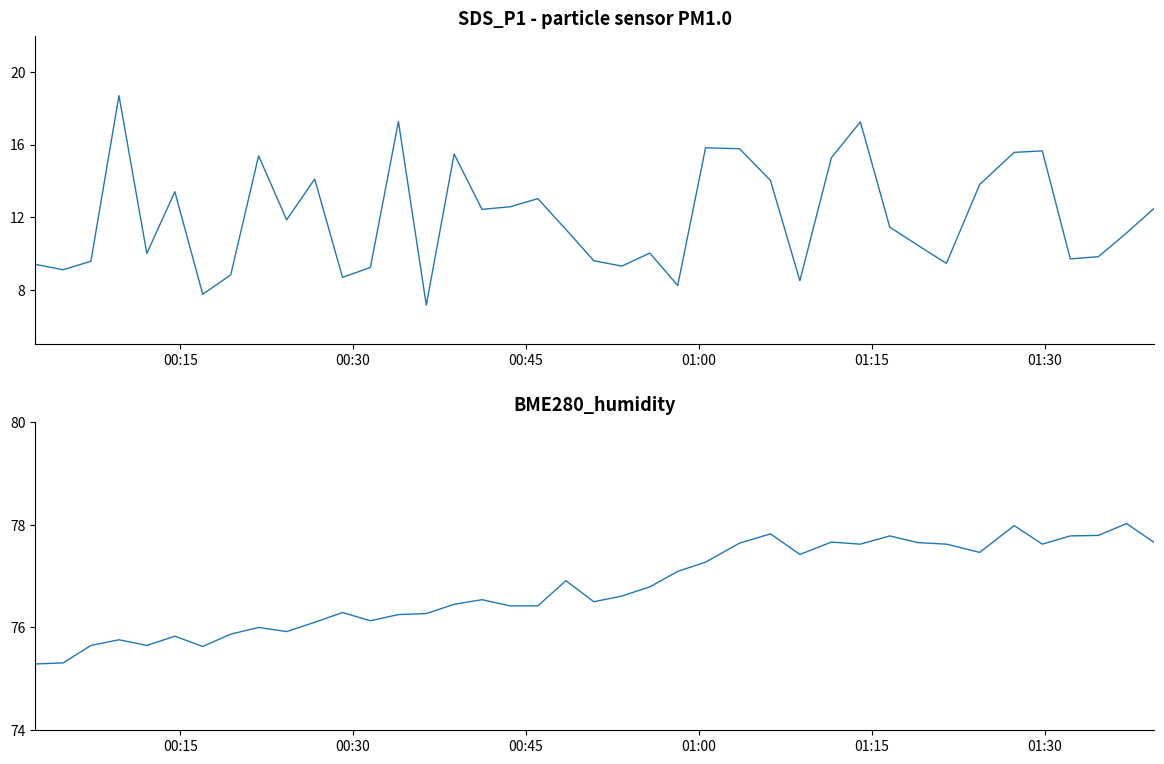

How many interior local peaks does the BME280_humidity series have?

11